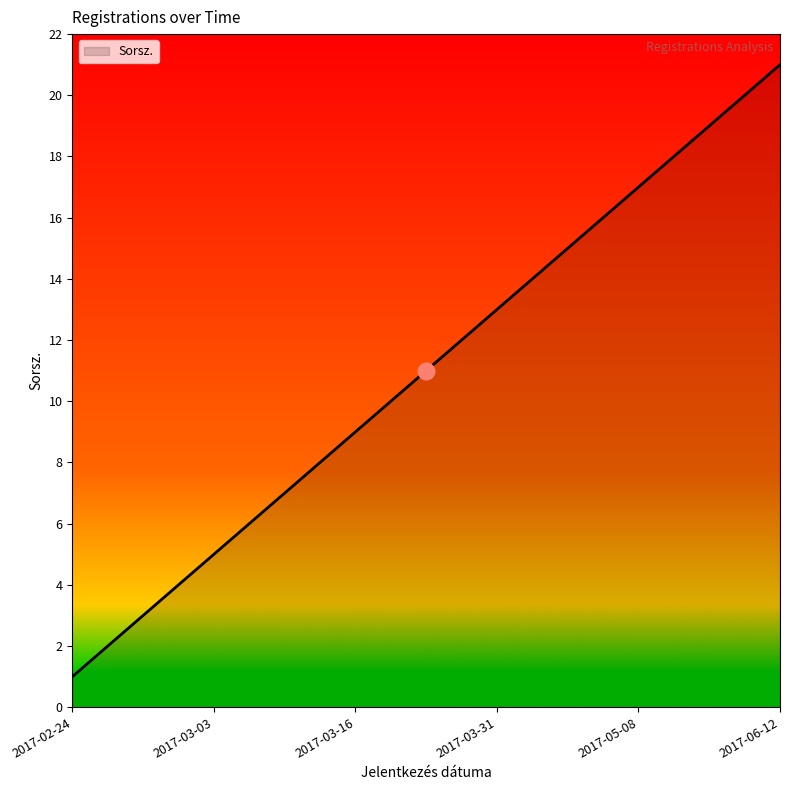

What is the greatest value displayed?

21